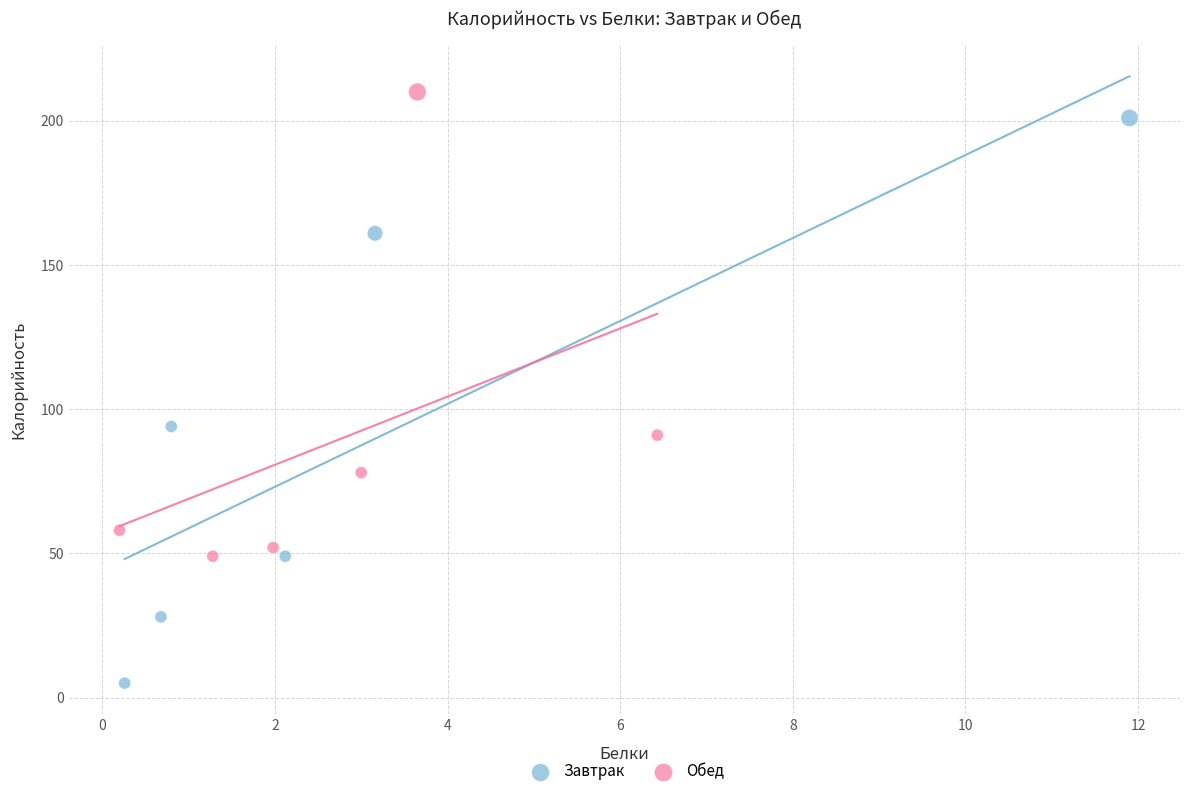

What are all the series names shown in the legend?

Завтрак, Обед